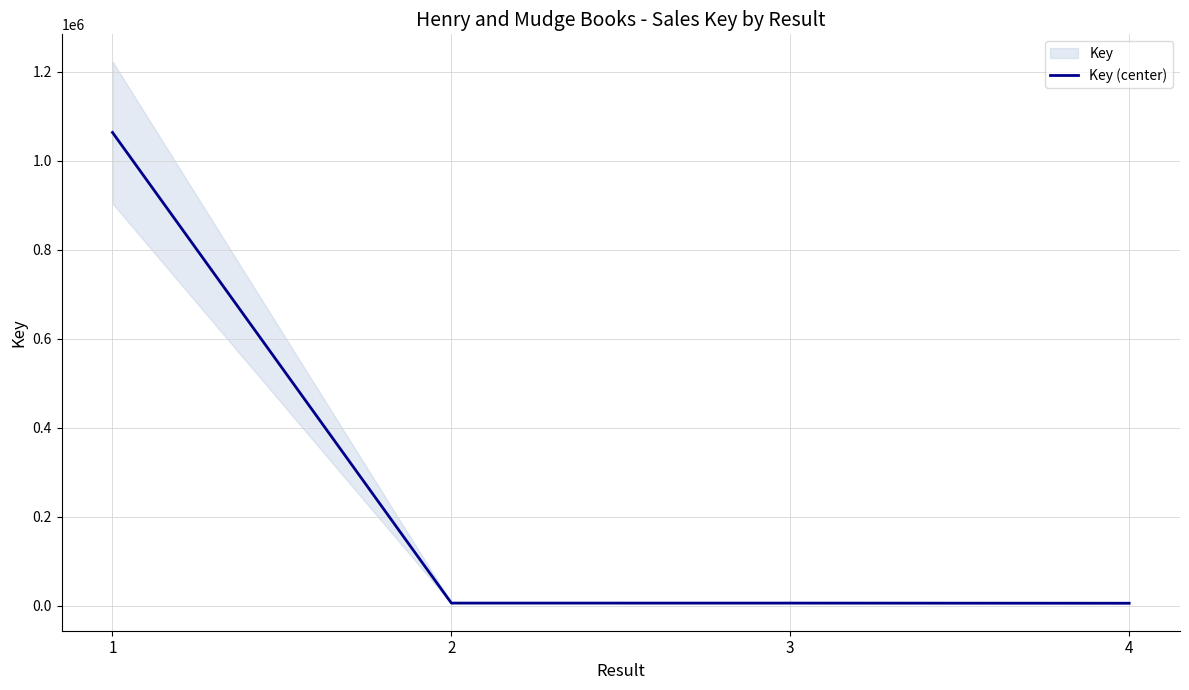

Read the value at 3.

5987